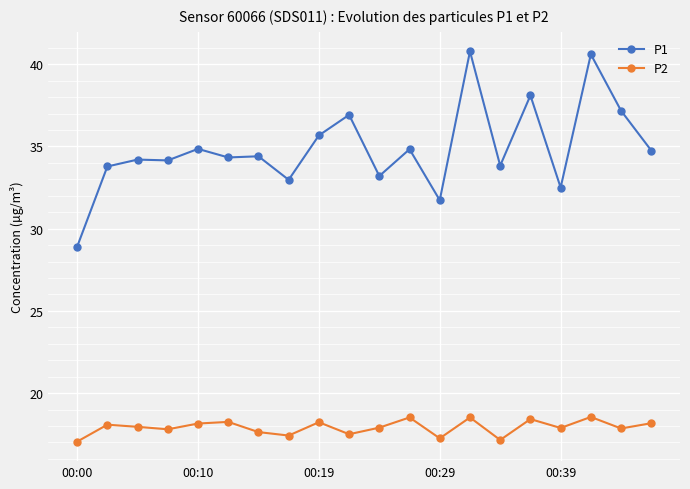

List the series in order of their peak value, highest first.

P1, P2